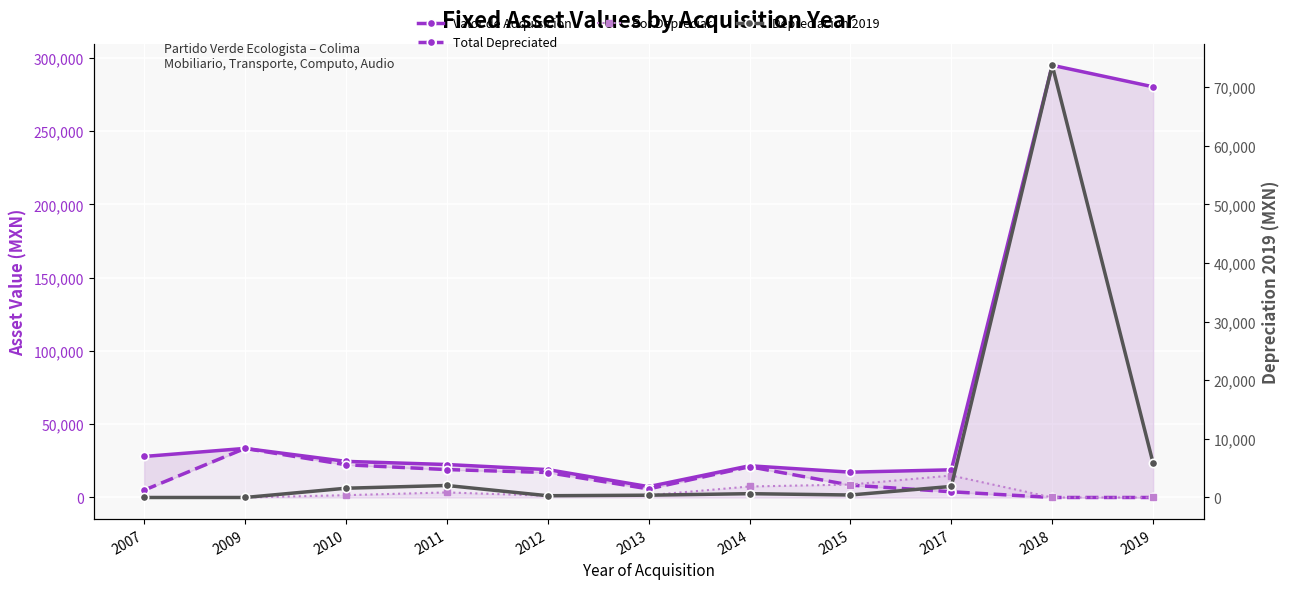

True or false: Total Depreciated has a value of 2150.9 at 2013.

False